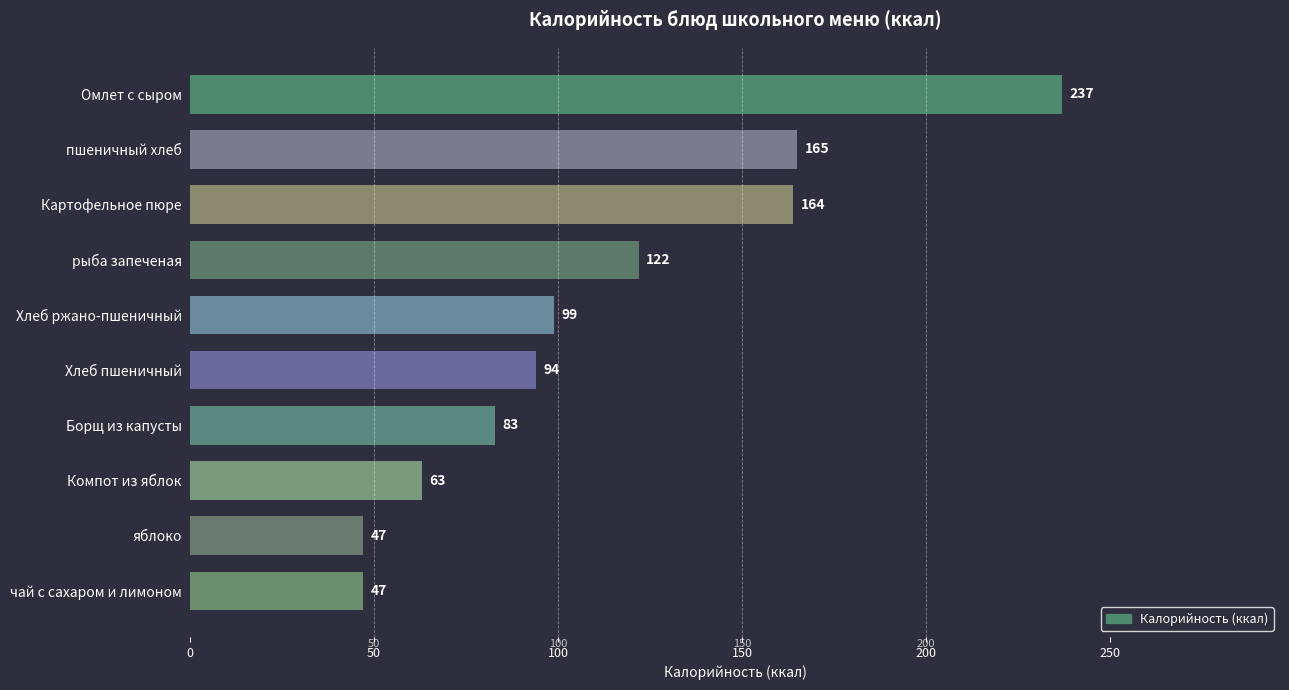

Reading top to bottom, transcribe all the data shown in this chart.

Омлет с сыром=237	пшеничный хлеб=165	Картофельное пюре=164	рыба запеченая=122	Хлеб ржано-пшеничный=99	Хлеб пшеничный=94	Борщ из капусты=83	Компот из яблок=63	яблоко=47	чай с сахаром и лимоном=47